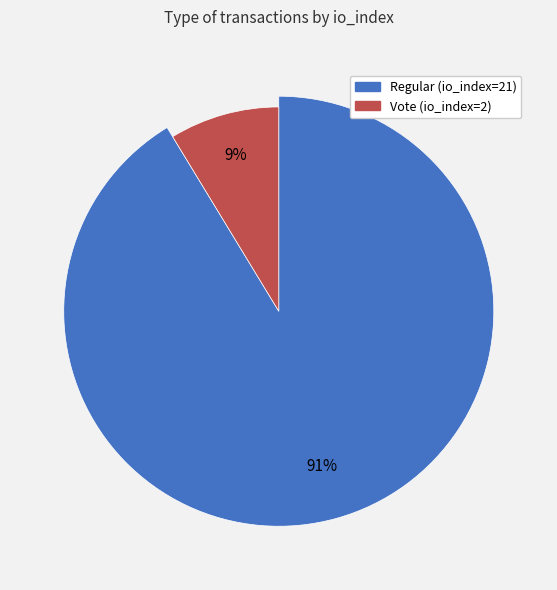

Is there a majority slice in this chart?

Yes